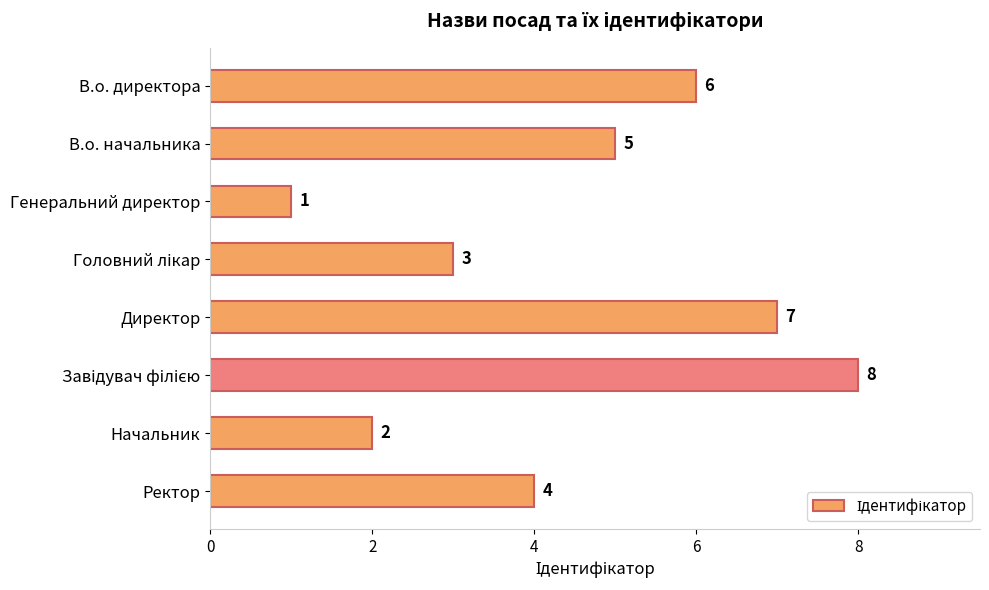

How many values are between 3 and 7?

5